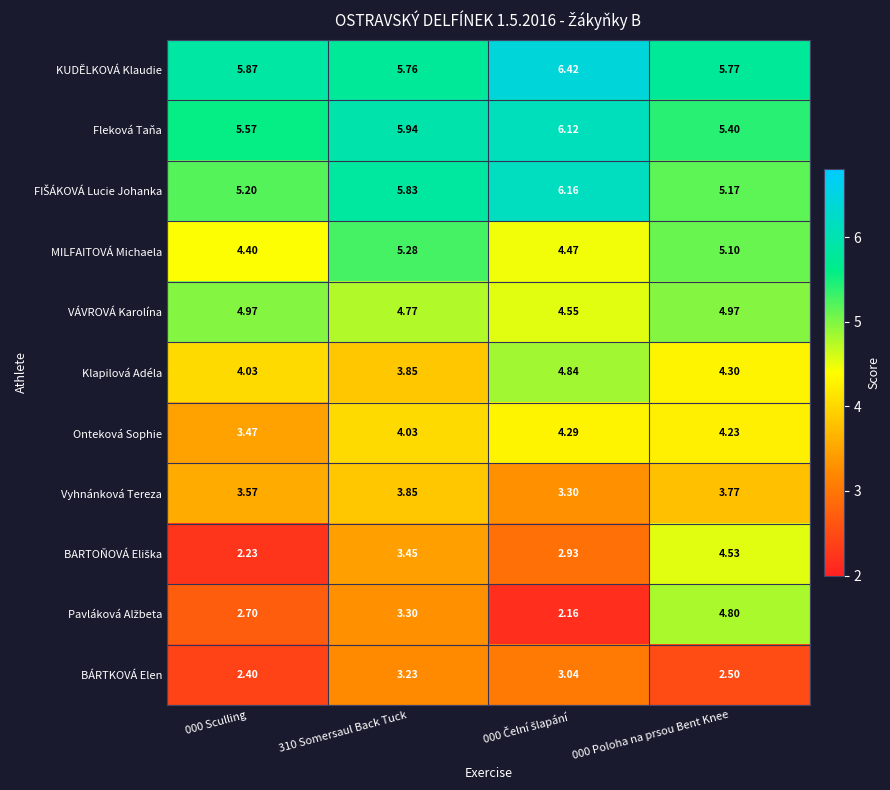

Is the value of Fleková Taňa at 000 Sculling greater than the value of Onteková Sophie at 000 Poloha na prsou Bent Knee?

Yes